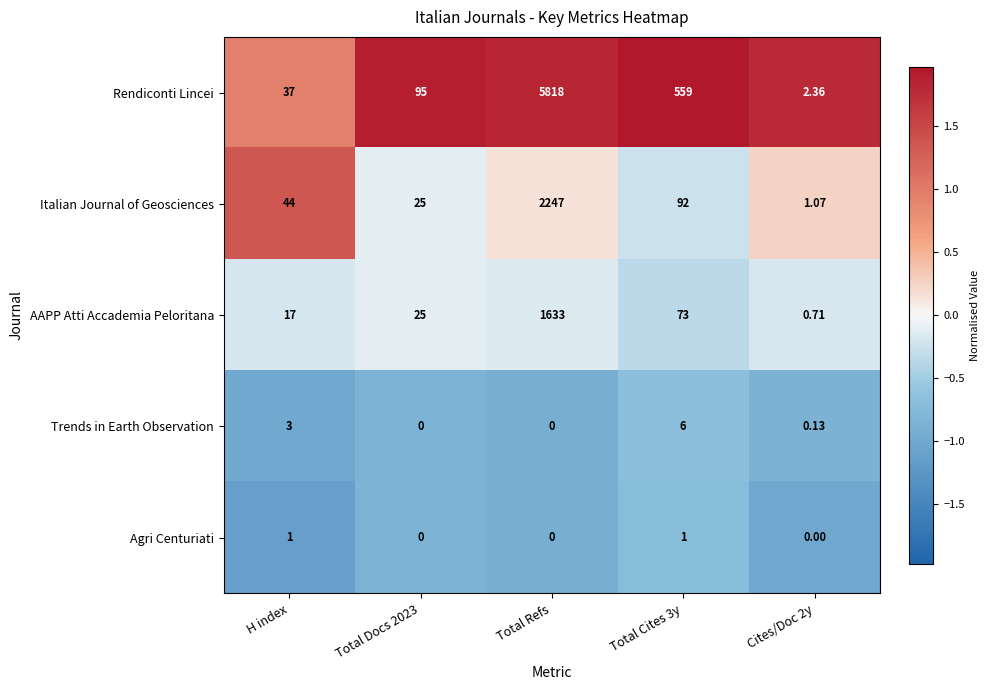

Between H index and Total Docs 2023, which series saw the biggest shift?

Rendiconti Lincei